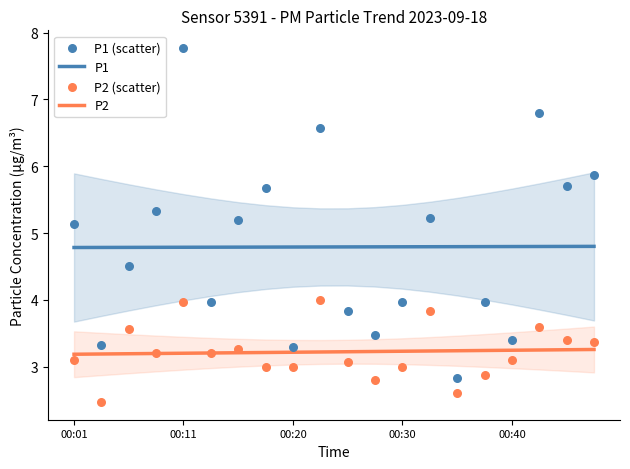

At how many categories does at least one series exceed 5?

10